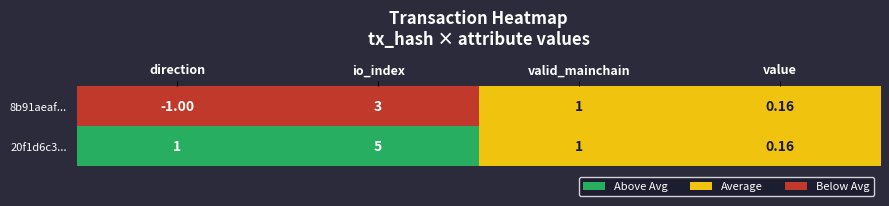

Is the value of 20f1d6c3... at value greater than the value of 8b91aeaf... at direction?

Yes